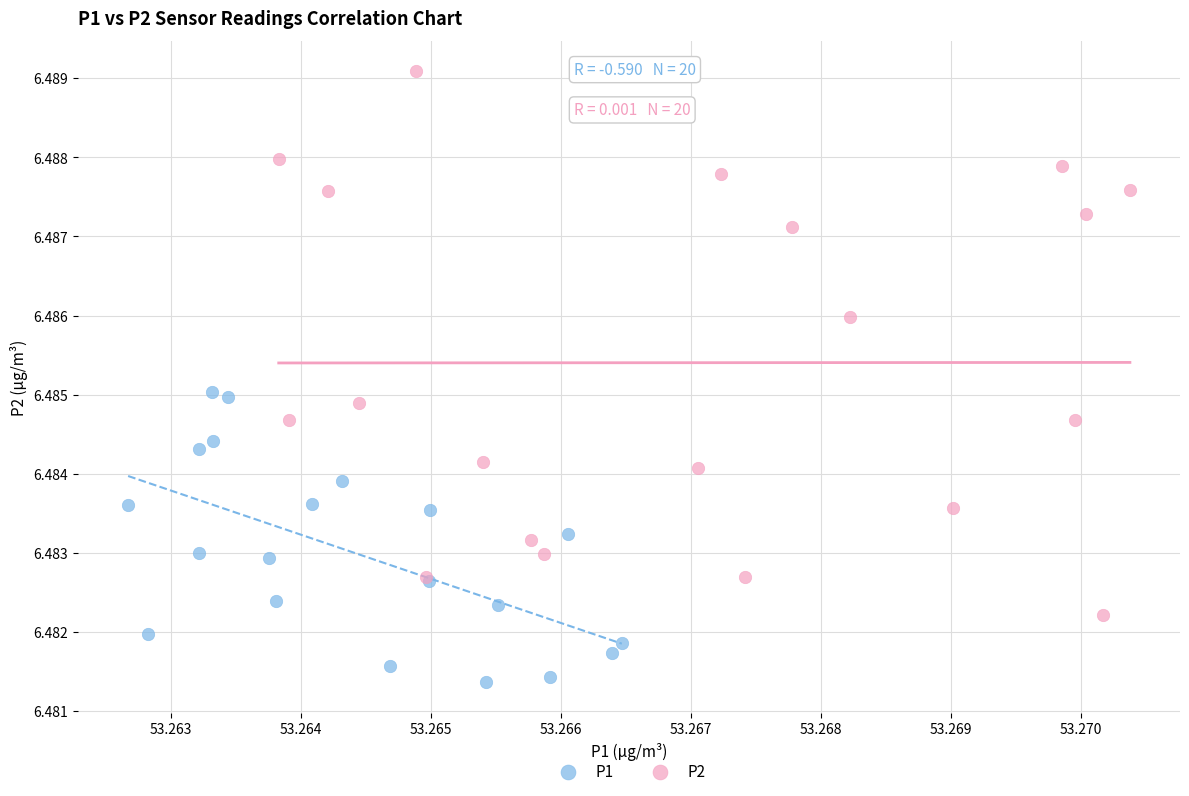

Which series reaches the maximum Y coordinate?

P2